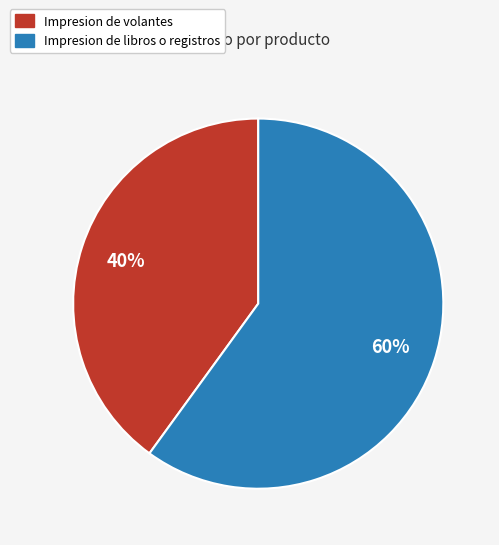

Count the number of slices in the pie.

2